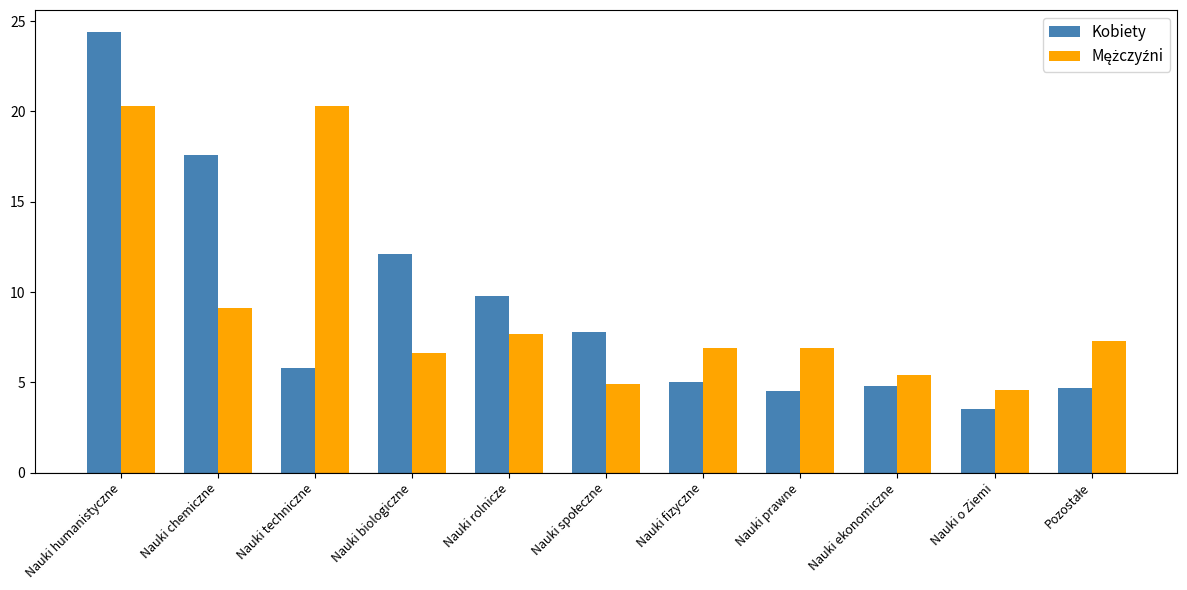

What is the sum of the Kobiety values at Nauki prawne and Nauki rolnicze?

14.3